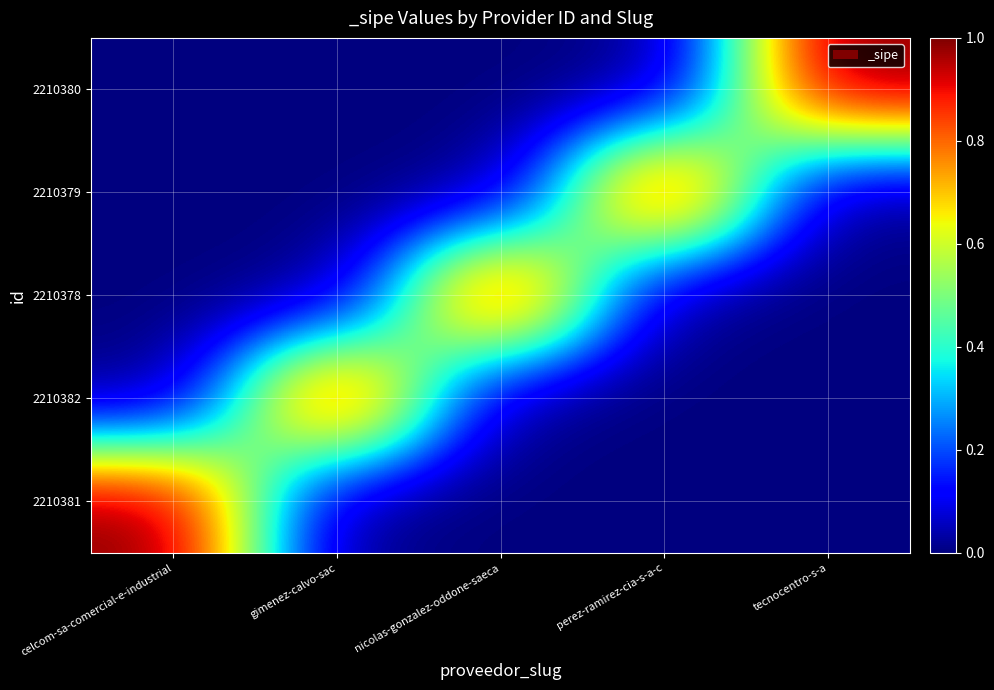

Reading left to right, what are all the values shown in this chart?

2210381: celcom-sa-comercial-e-industrial=1	gimenez-calvo-sac=0	nicolas-gonzalez-oddone-saeca=0	perez-ramirez-cia-s-a-c=0	tecnocentro-s-a=0
2210382: celcom-sa-comercial-e-industrial=0	gimenez-calvo-sac=1	nicolas-gonzalez-oddone-saeca=0	perez-ramirez-cia-s-a-c=0	tecnocentro-s-a=0
2210378: celcom-sa-comercial-e-industrial=0	gimenez-calvo-sac=0	nicolas-gonzalez-oddone-saeca=1	perez-ramirez-cia-s-a-c=0	tecnocentro-s-a=0
2210379: celcom-sa-comercial-e-industrial=0	gimenez-calvo-sac=0	nicolas-gonzalez-oddone-saeca=0	perez-ramirez-cia-s-a-c=1	tecnocentro-s-a=0
2210380: celcom-sa-comercial-e-industrial=0	gimenez-calvo-sac=0	nicolas-gonzalez-oddone-saeca=0	perez-ramirez-cia-s-a-c=0	tecnocentro-s-a=1